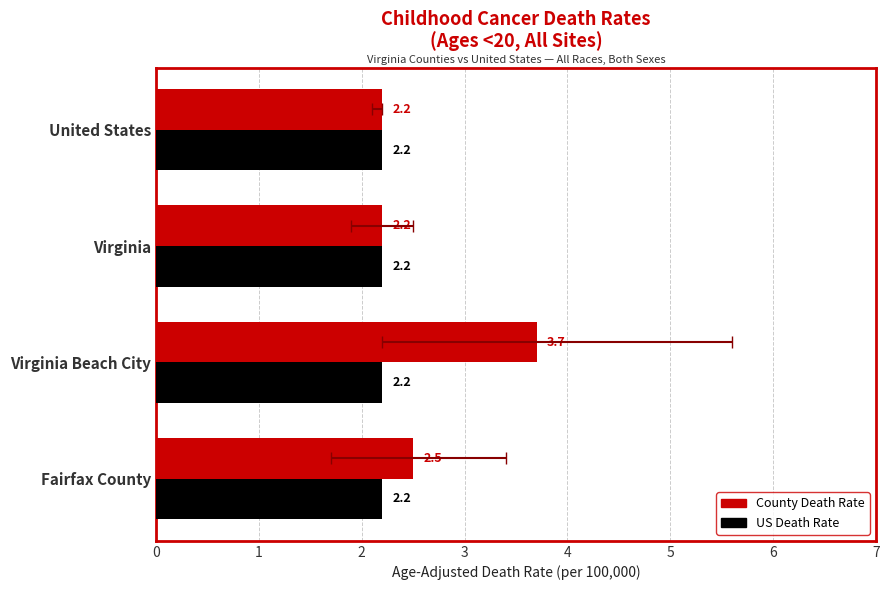

Reading left to right, what are all the values shown in this chart?

County Death Rate: 2.5	3.7	2.2	2.2
US Death Rate: 0.3	0.3	0.3	0.3